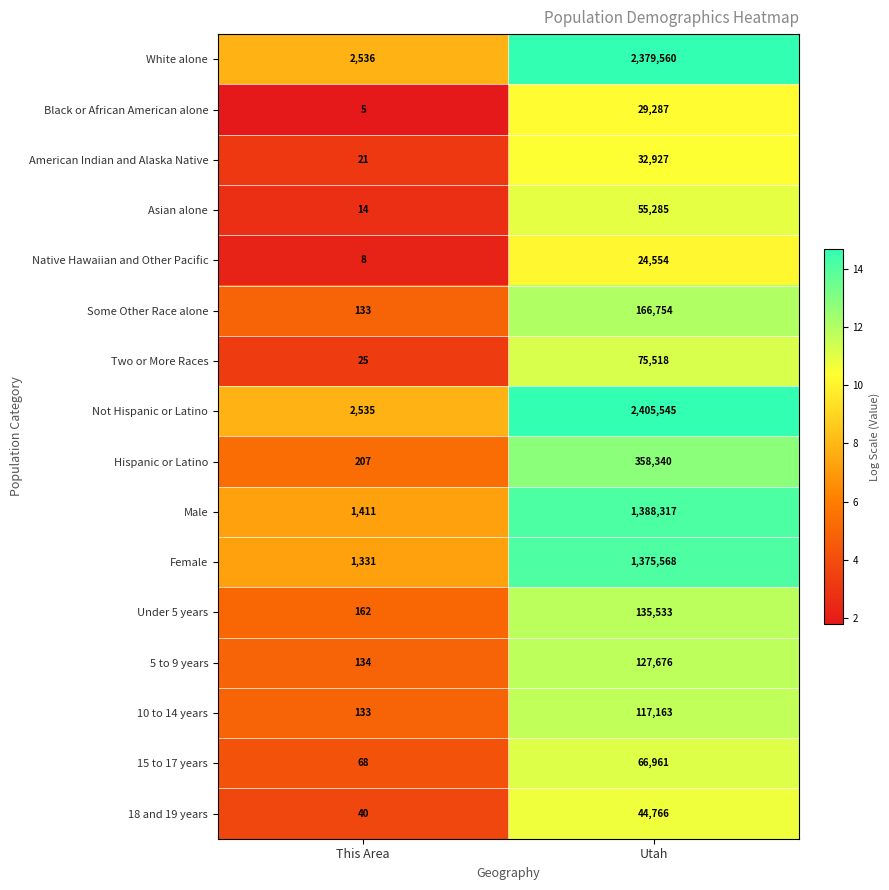

Count the number of categories in the chart.

2